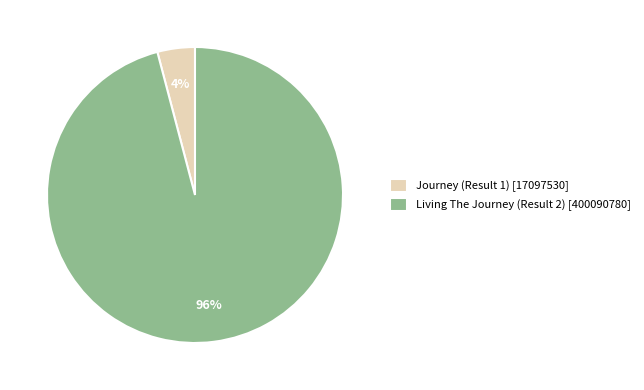

Count the number of slices in the pie.

2